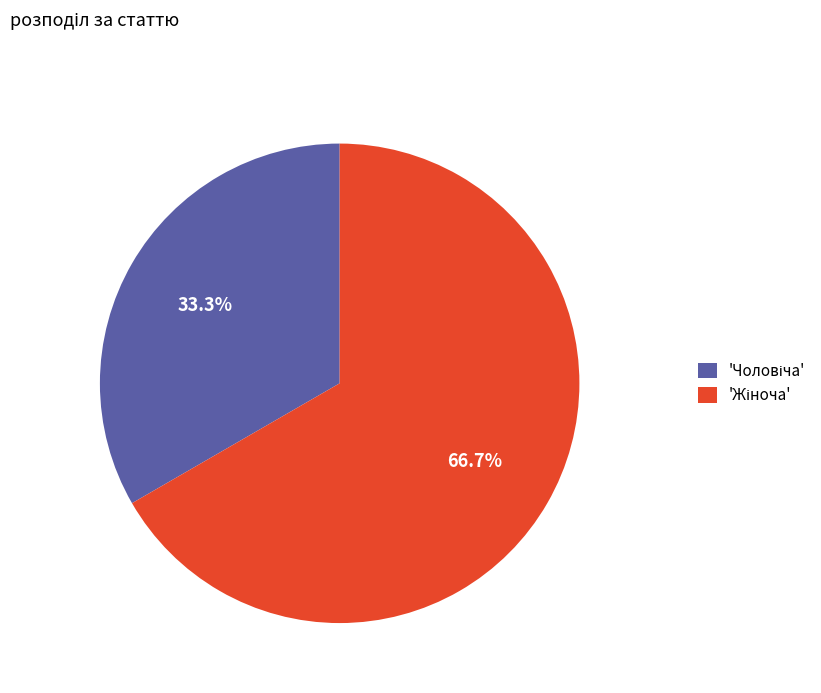

Count the number of slices in the pie.

2